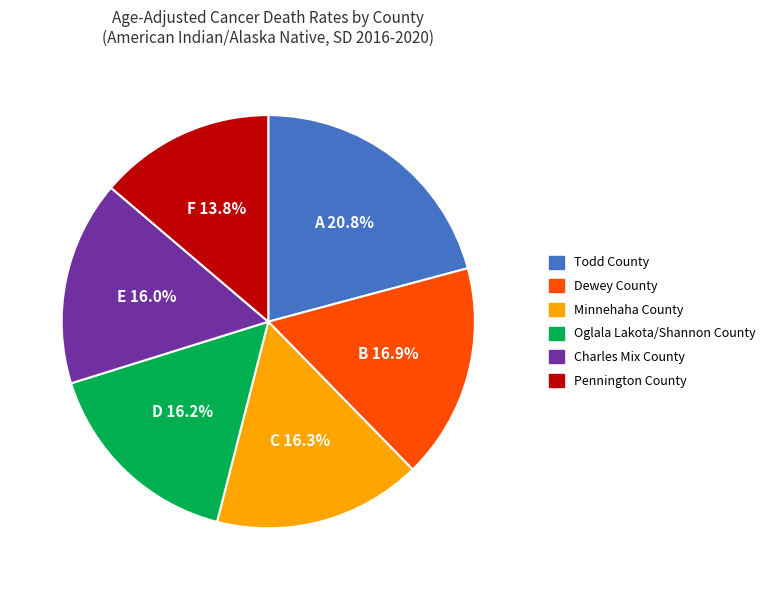

How many slices are in this pie chart?

6